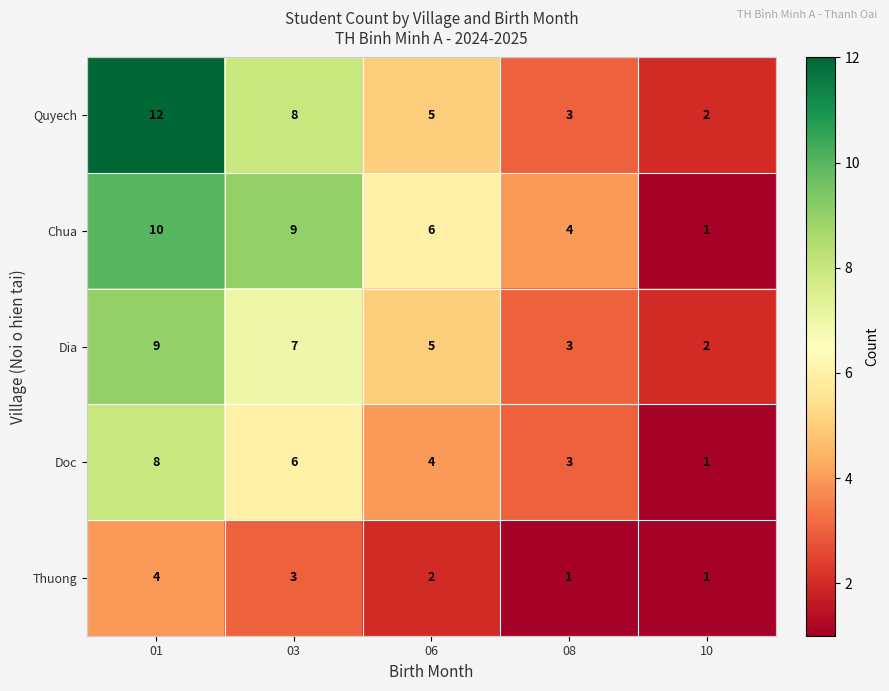

The value of Dia at 01 is 9. True or false?

True